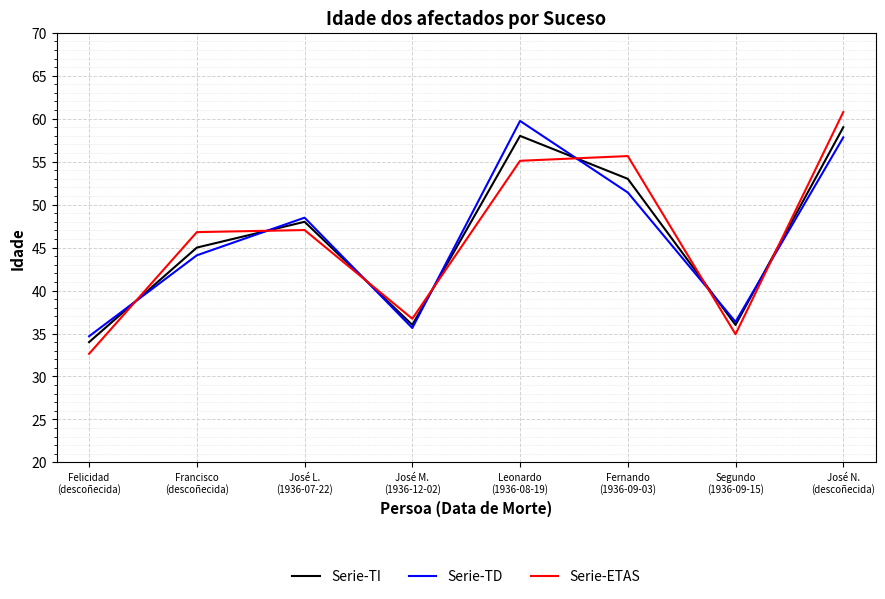

At which label does Serie-TD reach its peak?

Leonardo
(1936-08-19)